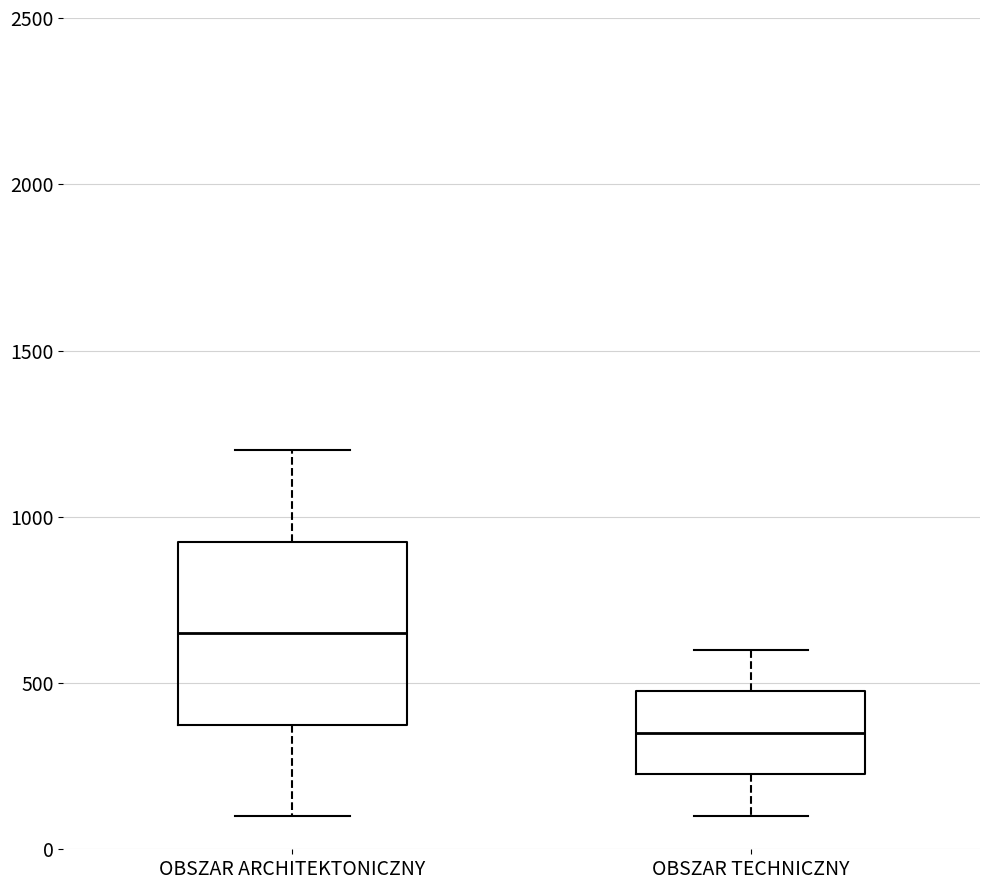

Where is the upper edge of the box for OBSZAR TECHNICZNY on the y-axis? The values are not printed on the chart, so give them approximately, as read against the axis.

500